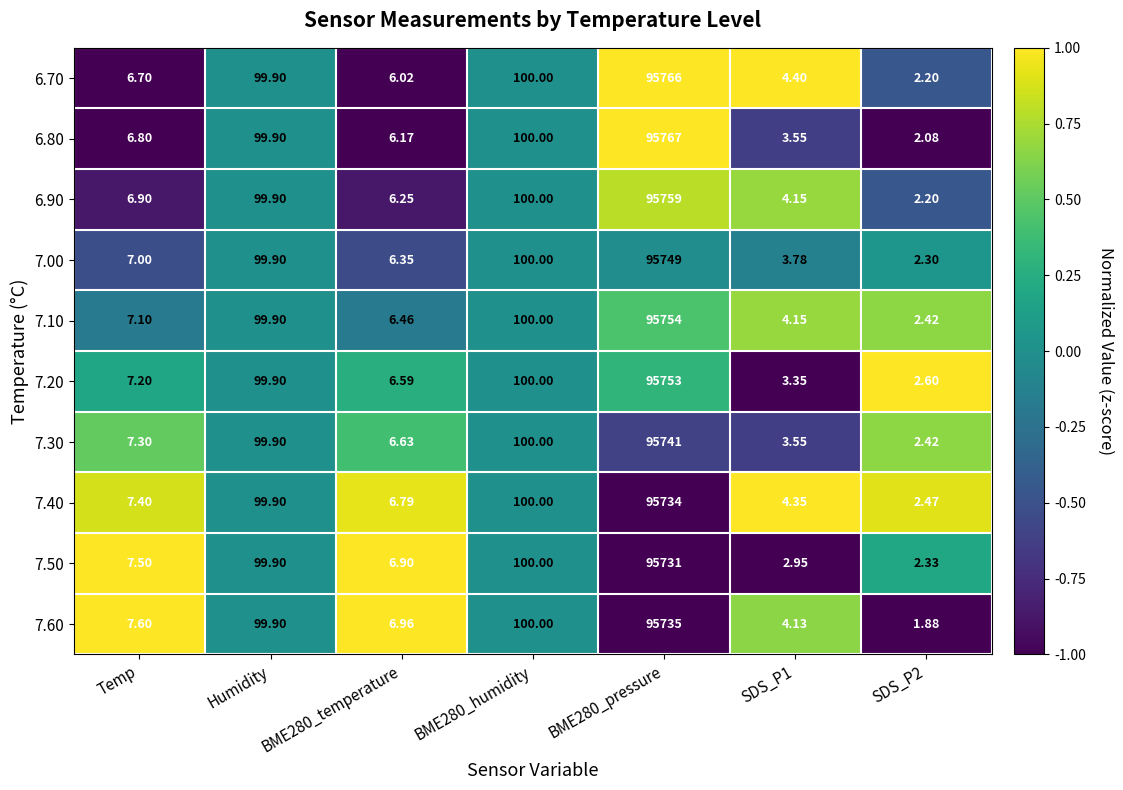

What is the maximum value shown in the chart?

95767.0